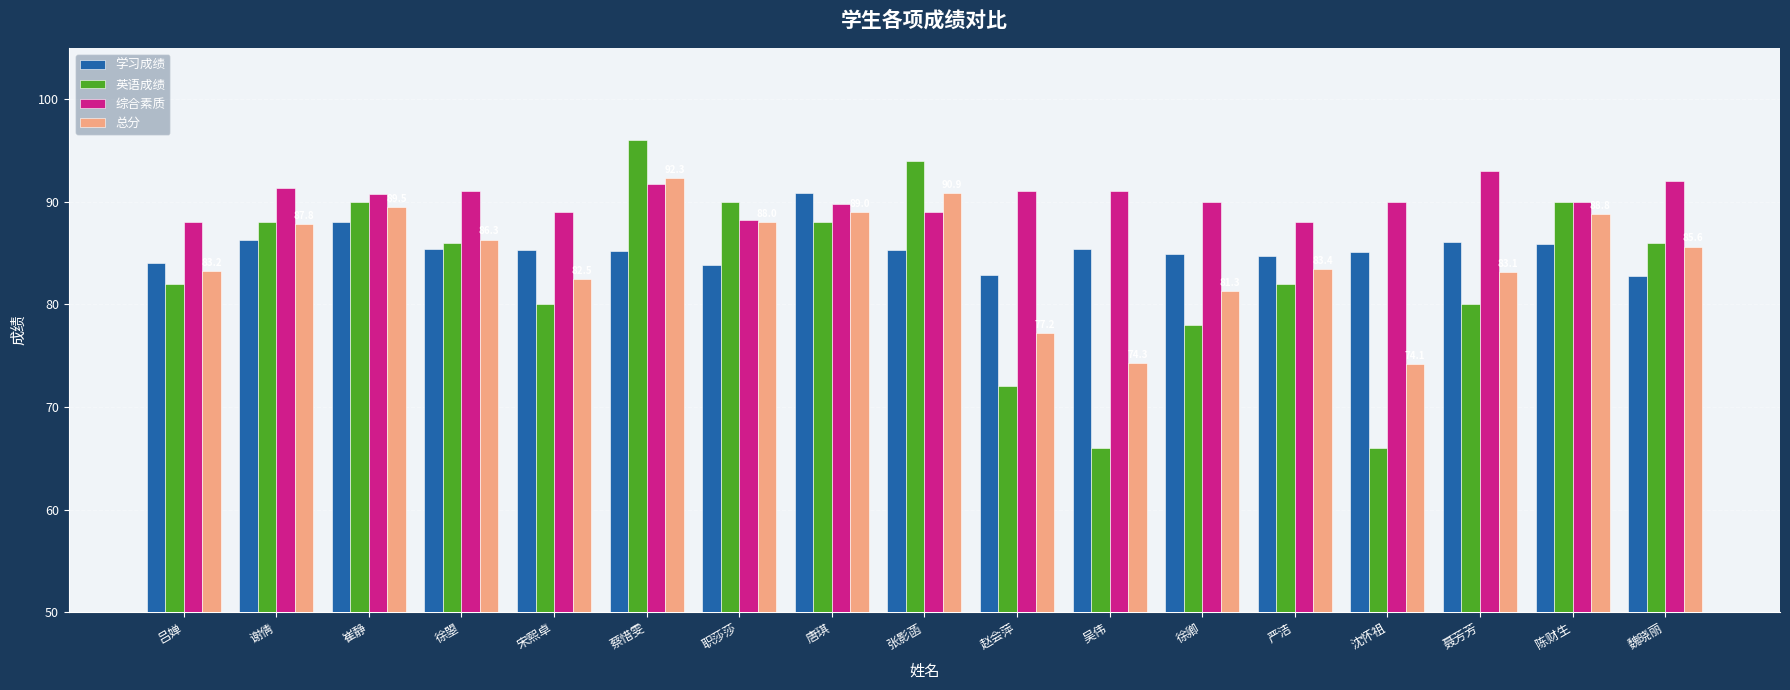

What is the sum of the 总分 values at 唐琪 and 吕婵?

172.2